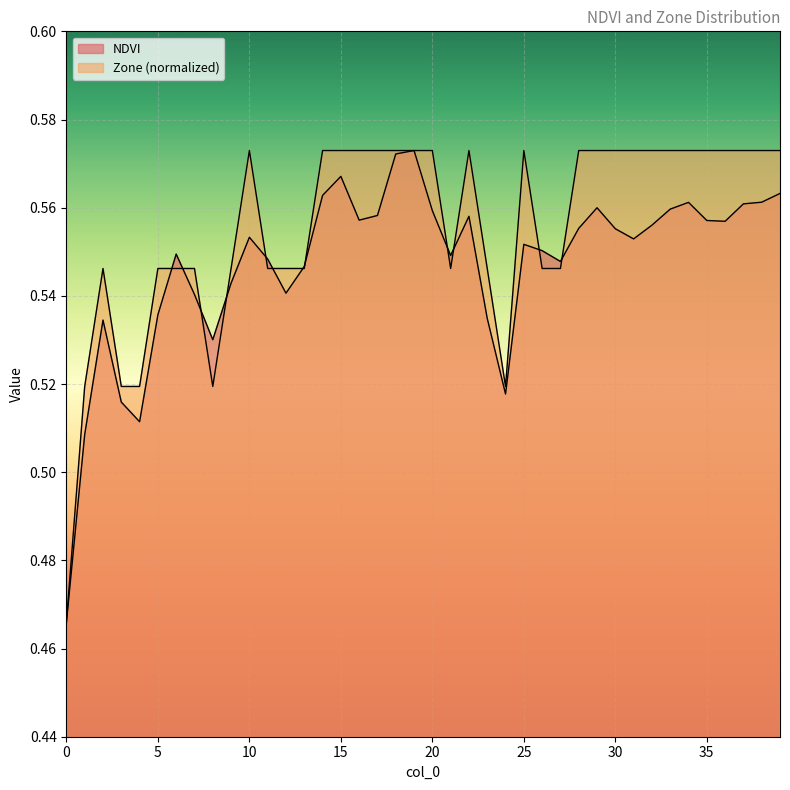

Reading left to right, what are all the values shown in this chart?

NDVI: 0.5	0.5	0.5	0.5	0.5	0.5	0.5	0.5	0.5	0.5	0.6	0.5	0.5	0.5	0.6	0.6	0.6	0.6	0.6	0.6	0.6	0.5	0.6	0.5	0.5	0.6	0.6	0.5	0.6	0.6	0.6	0.6	0.6	0.6	0.6	0.6	0.6	0.6	0.6	0.6
Zone: 0.5	0.5	0.5	0.5	0.5	0.5	0.5	0.5	0.5	0.5	0.6	0.5	0.5	0.5	0.6	0.6	0.6	0.6	0.6	0.6	0.6	0.5	0.6	0.5	0.5	0.6	0.5	0.5	0.6	0.6	0.6	0.6	0.6	0.6	0.6	0.6	0.6	0.6	0.6	0.6